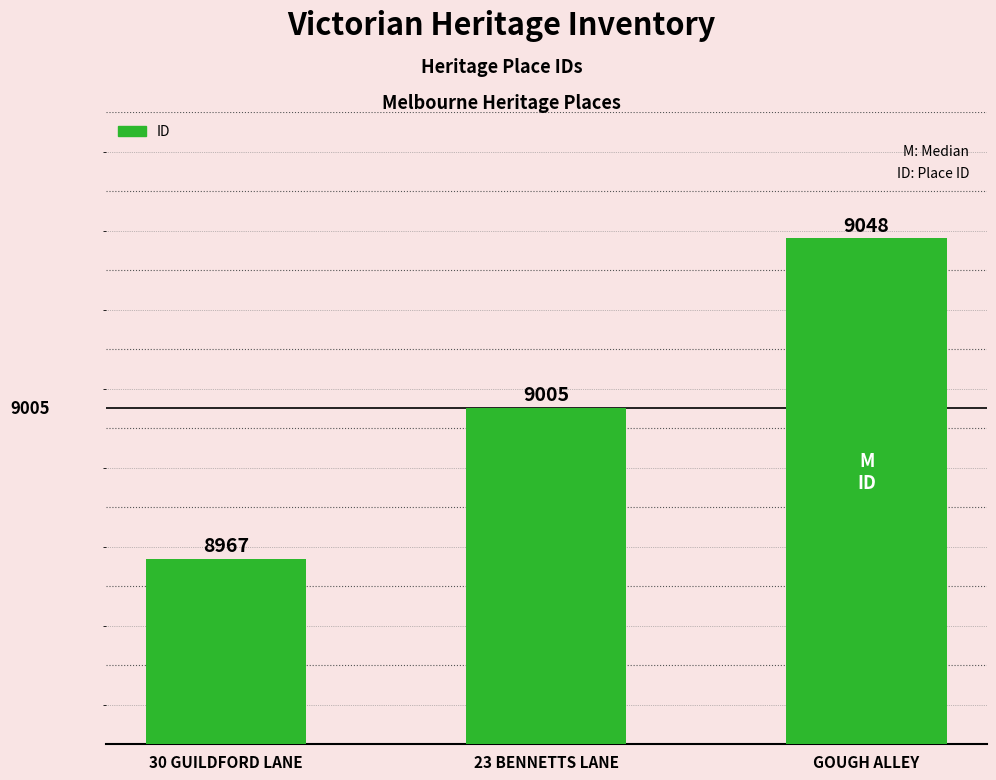

Where is the data nearest to the value 9007?

23 BENNETTS LANE